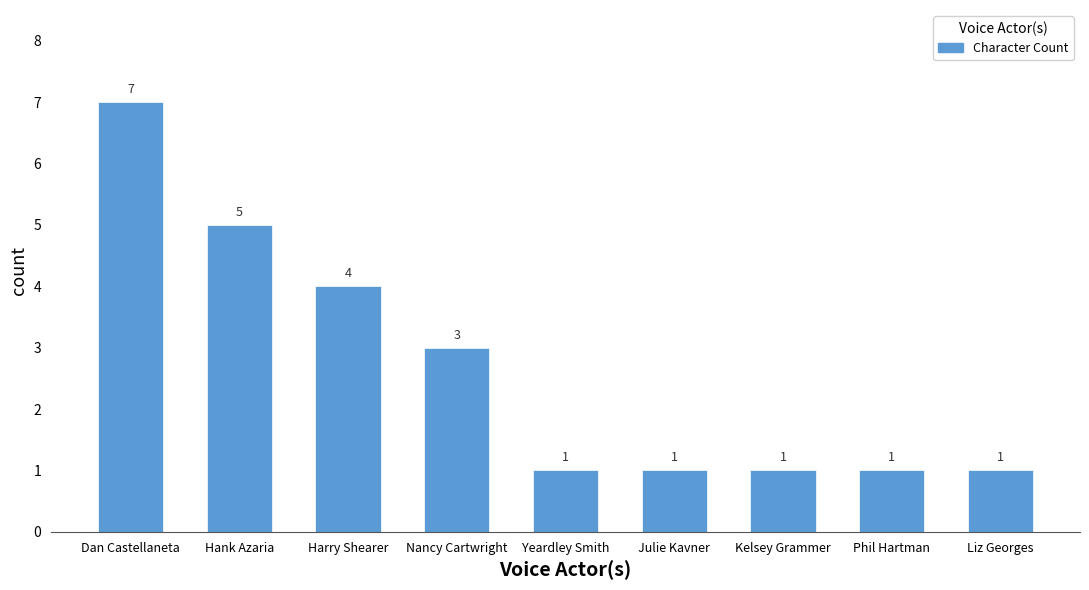

How many bars are there in total?

9